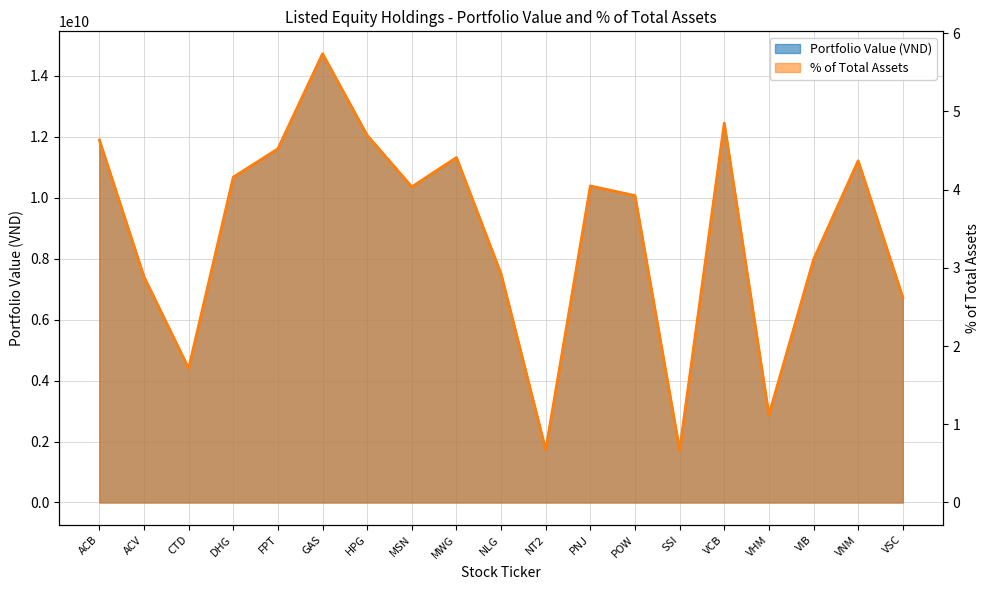

What is the sum of all Portfolio Value (VND) values?

167081460200.0